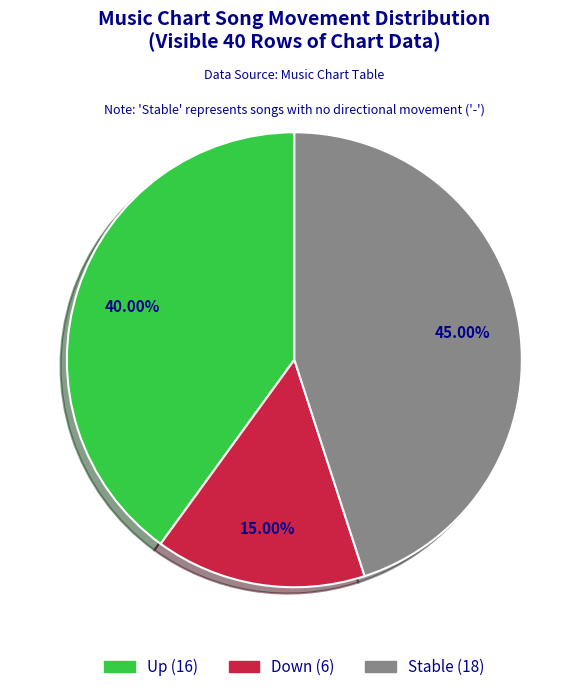

Does any single category account for the majority?

No